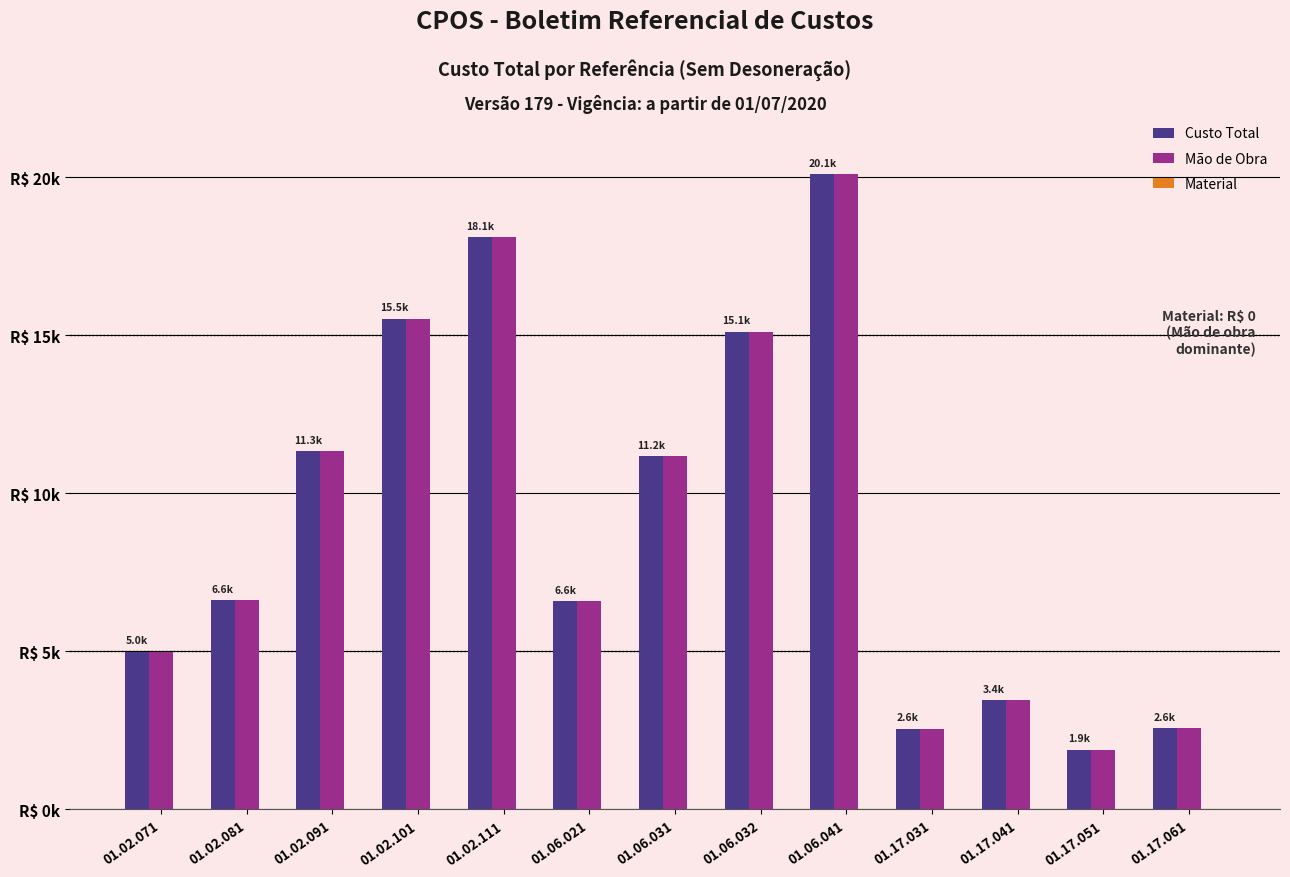

Are the bars horizontal?

No